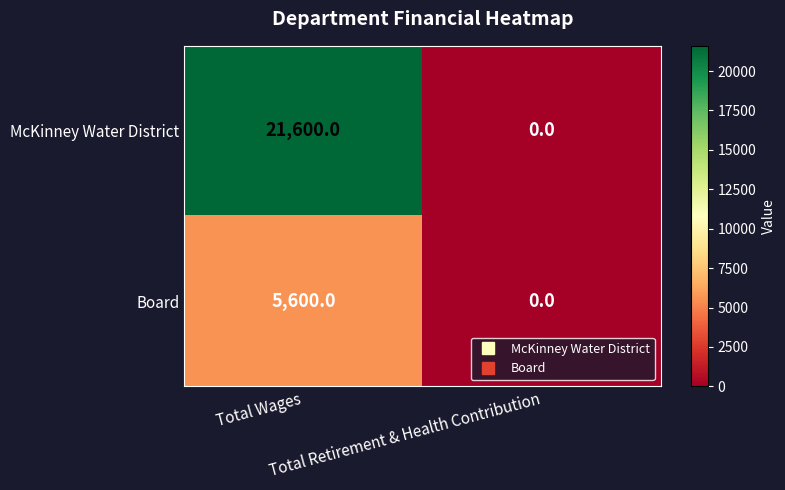

What is the difference between the maximum and minimum values in the Board series?

5600